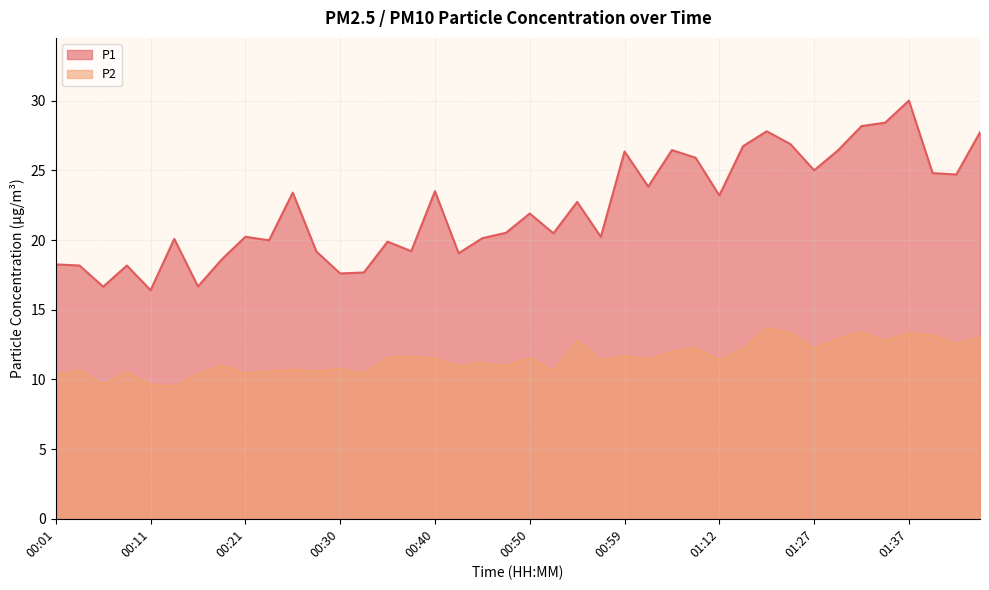

What is the difference between the maximum and second lowest values in the P1 series?

13.4